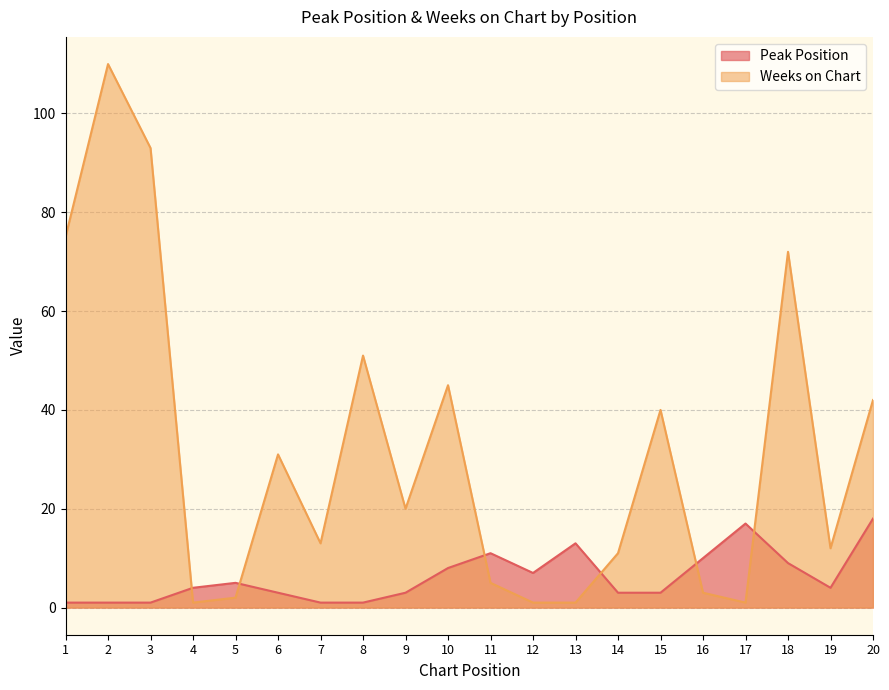

What are all the series names shown in the legend?

Peak Position, Weeks on Chart